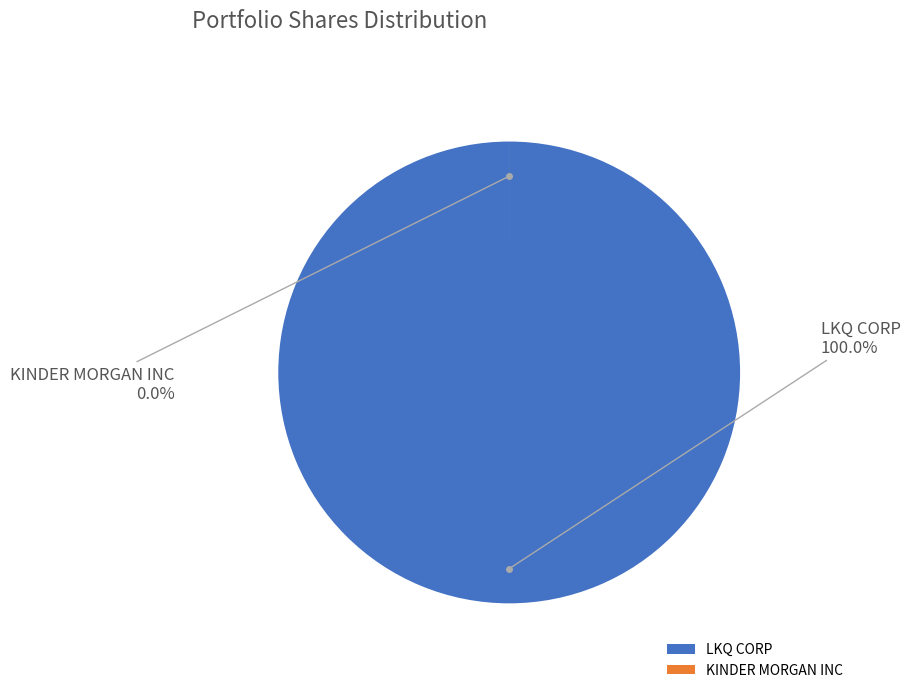

To the nearest percent, what portion does LKQ CORP represent?

100%